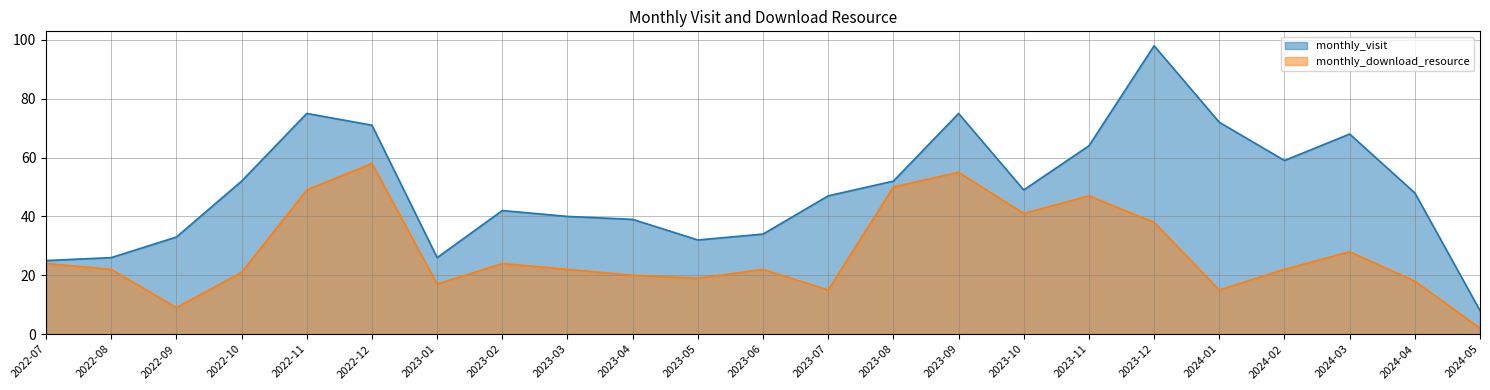

At how many categories does at least one series exceed 72?

3